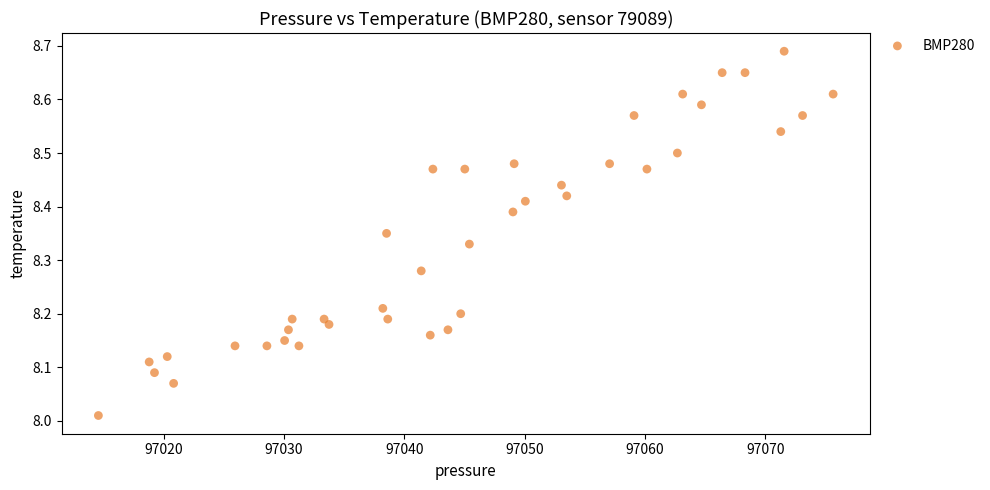

What is the range of Y values (max minus min)?

0.7